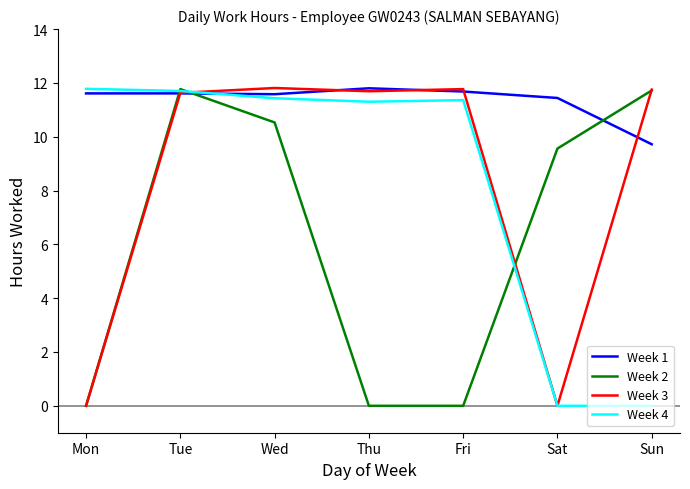

Is it true that Week 1 equals 11.8 at Thu?

True